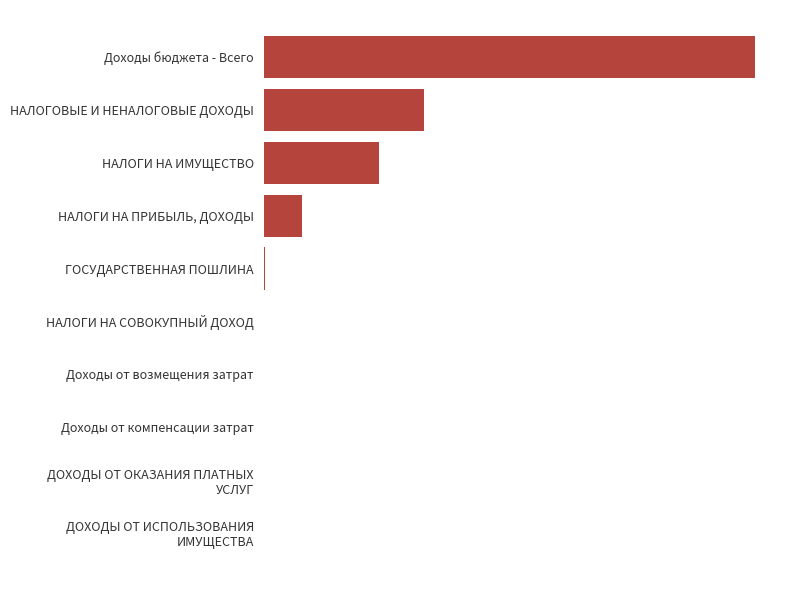

Where is the data nearest to the value 4426792?

НАЛОГОВЫЕ И НЕНАЛОГОВЫЕ ДОХОДЫ